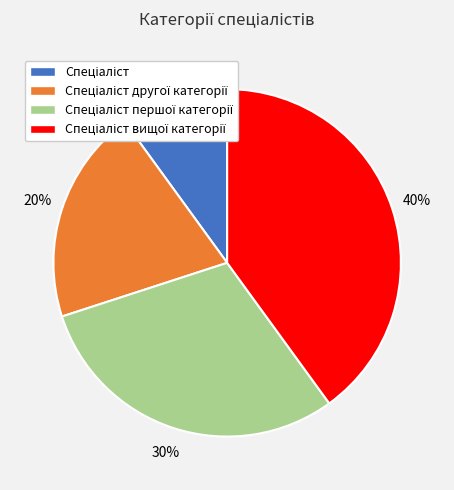

How many segments does this pie chart have?

4